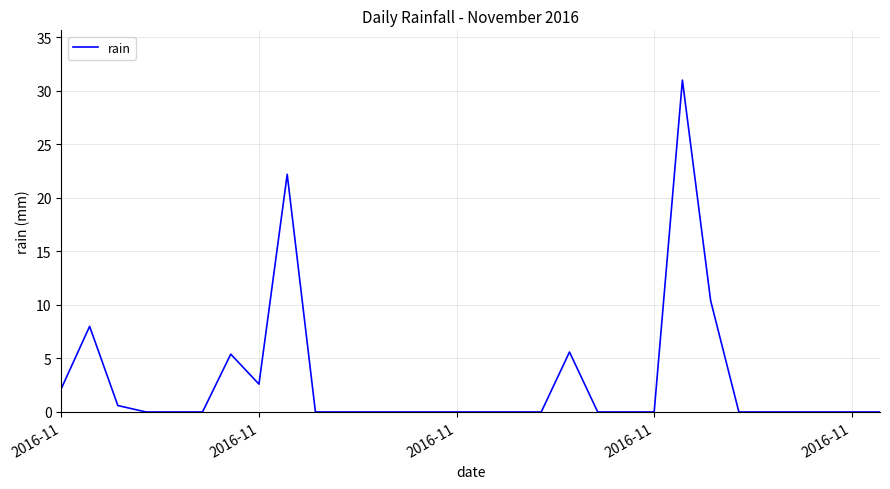

What is the greatest value displayed?

31.0